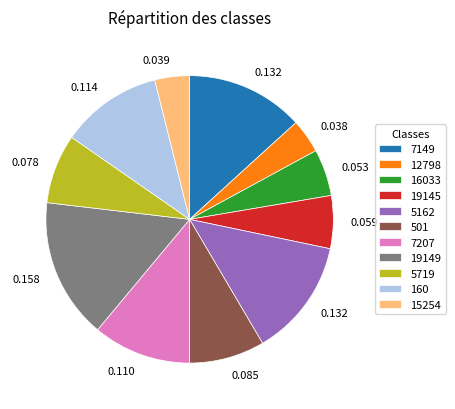

Is the sum of 15254 and 7207 greater than half?

No